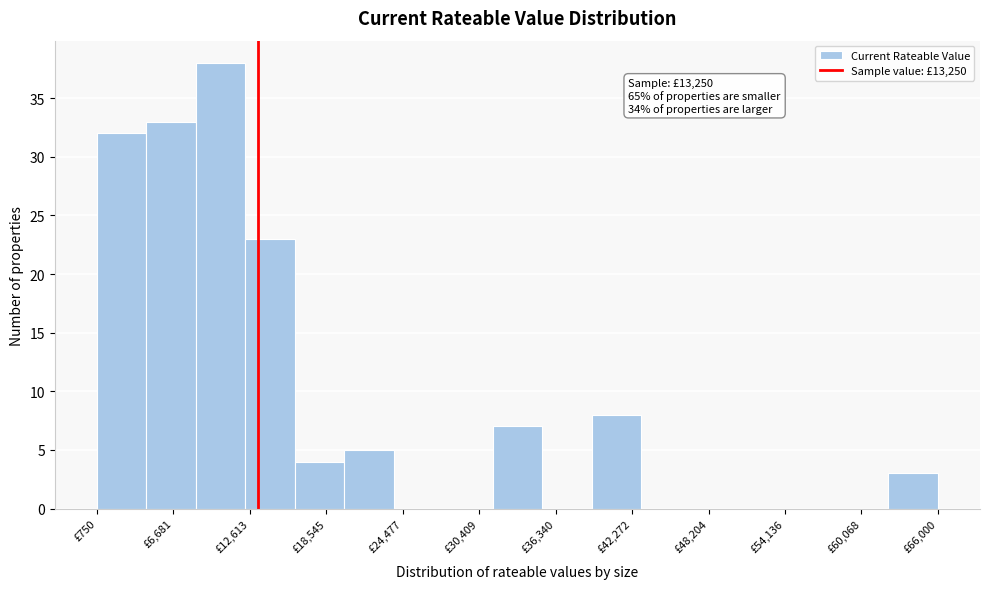

Around what value on the x-axis is the tallest bar? Give the approximate position of its centre, as read against the axis.

10000